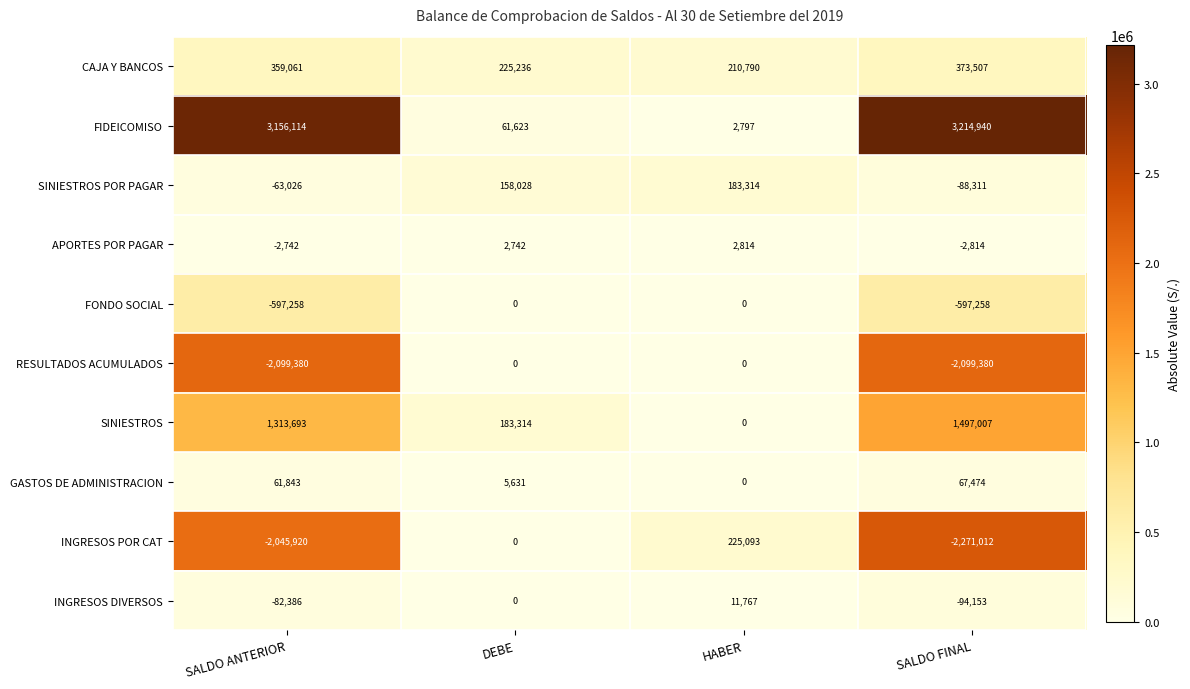

What is the approximate value of SINIESTROS at SALDO ANTERIOR, to the nearest 100?

1313700